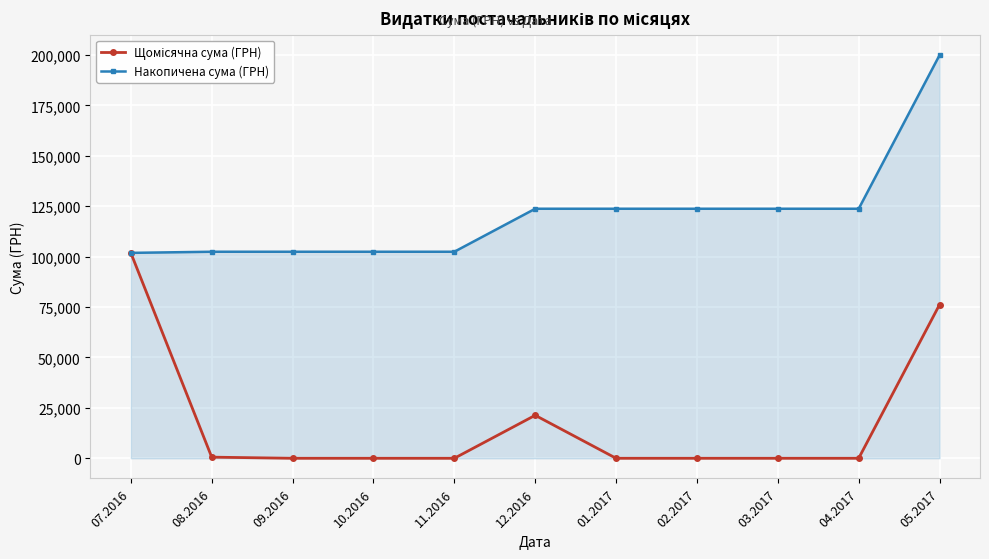

What is the spread (max minus min) of values at 02.2017?

123751.7